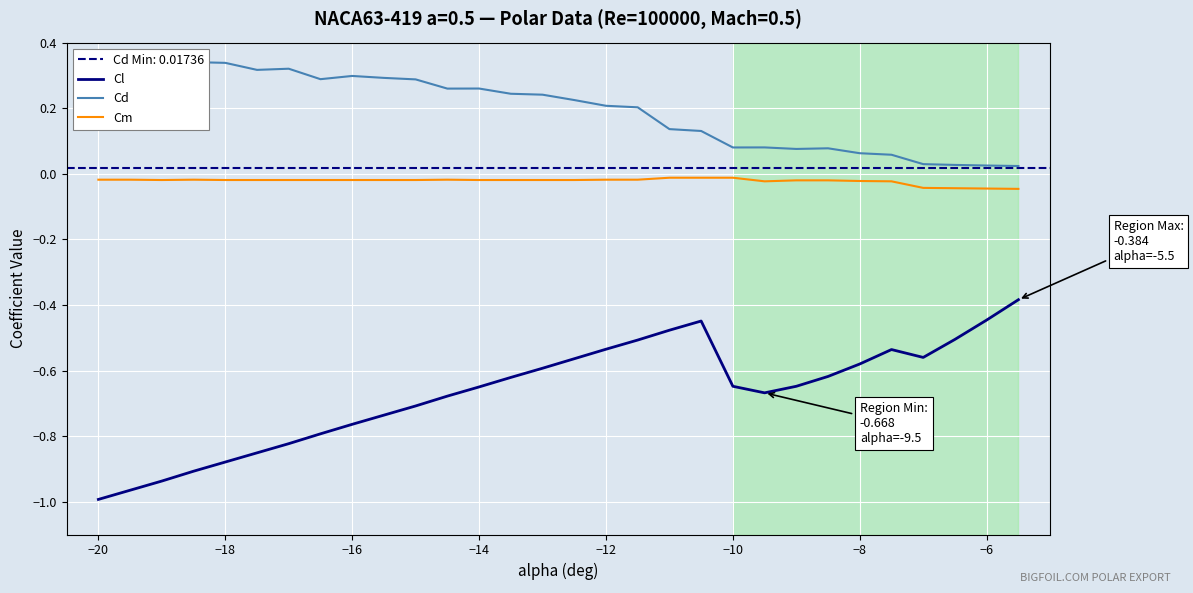

The value of Cl at −18 is -0.6. True or false?

False